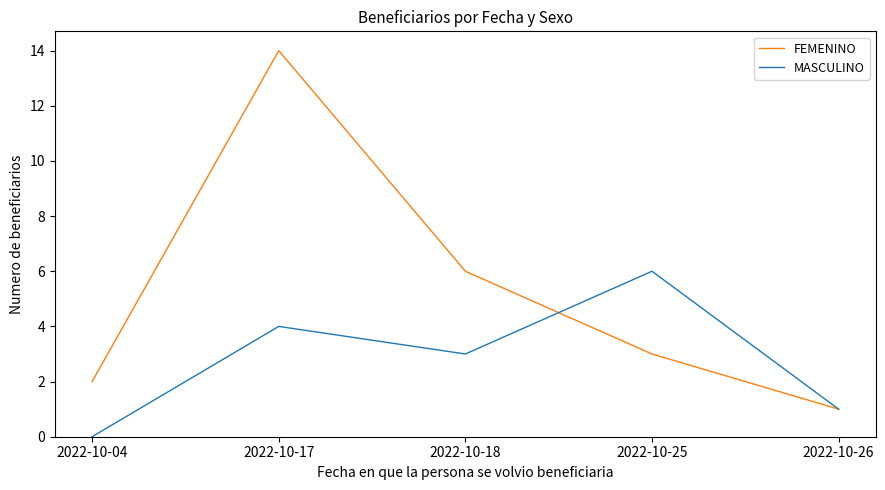

The value of FEMENINO at 2022-10-25 is 5. True or false?

False